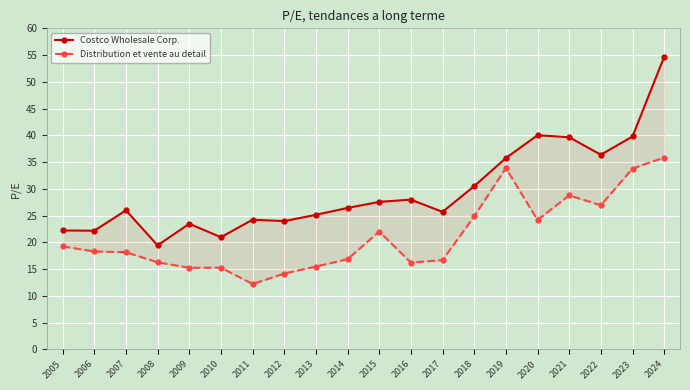

Where is the first local minimum for Costco Wholesale Corp.?

2006